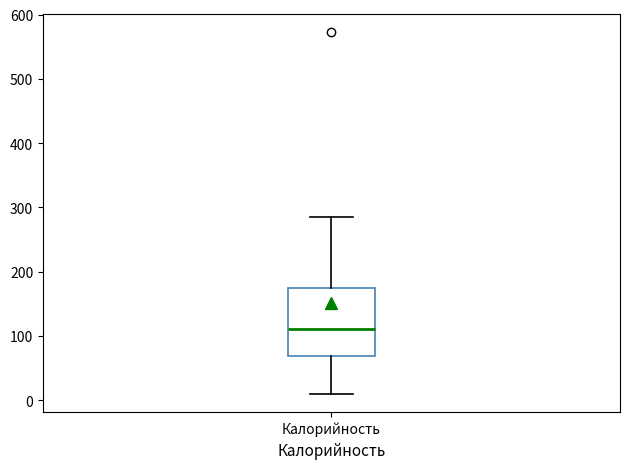

Transcribe this box plot: give where the median line is, the range the box spans, and where the two whiskers end, as read against the y-axis. The values are not printed on the chart, so give them approximately, as read against the axis.

median 110, box 70 to 170, whiskers 10 to 290